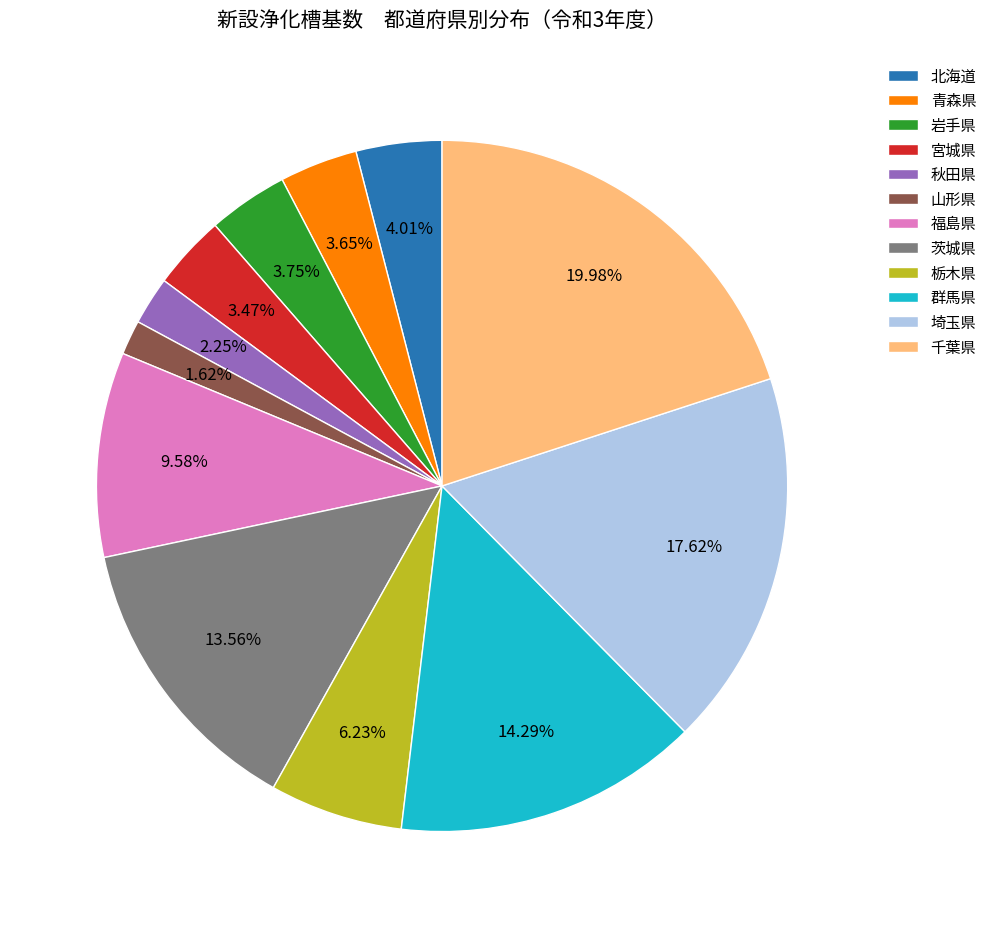

Which slice is the smallest?

山形県